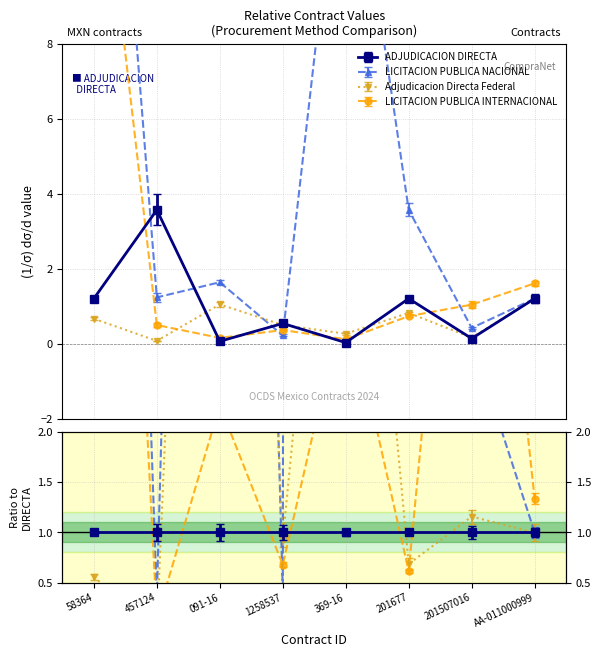

Which has a higher value, 1258537 or 457124?

457124